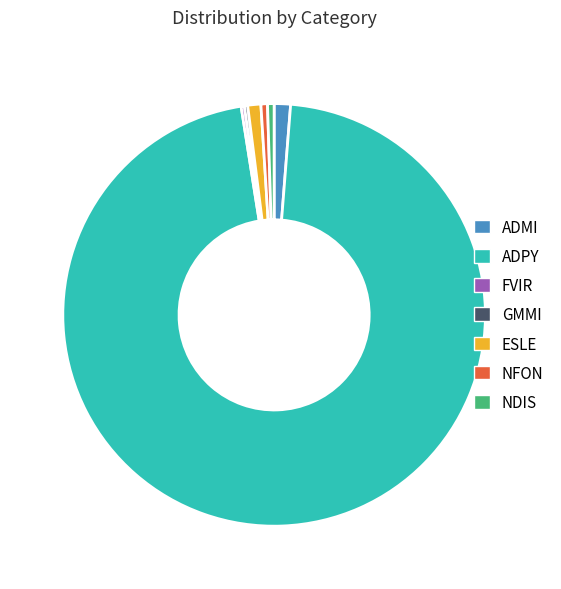

Which slice is the largest?

ADPY